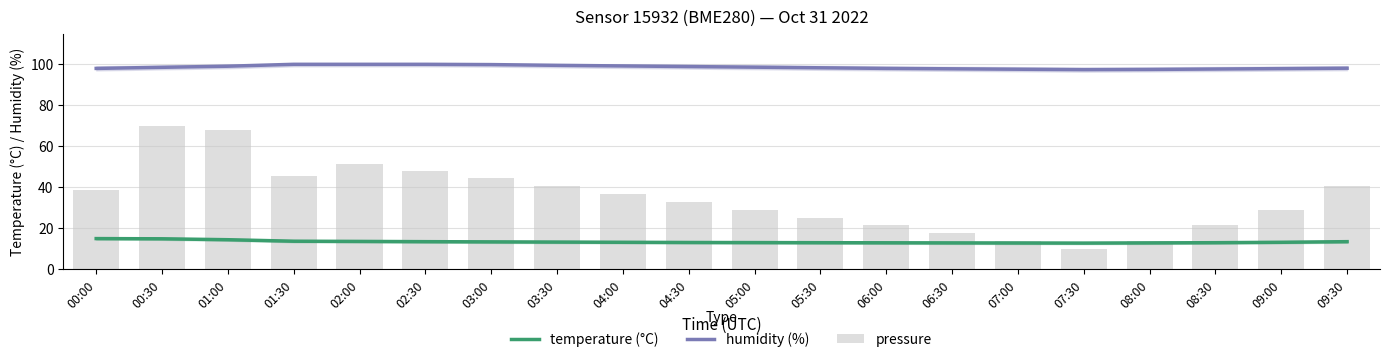

How many distinct data groups are displayed?

3